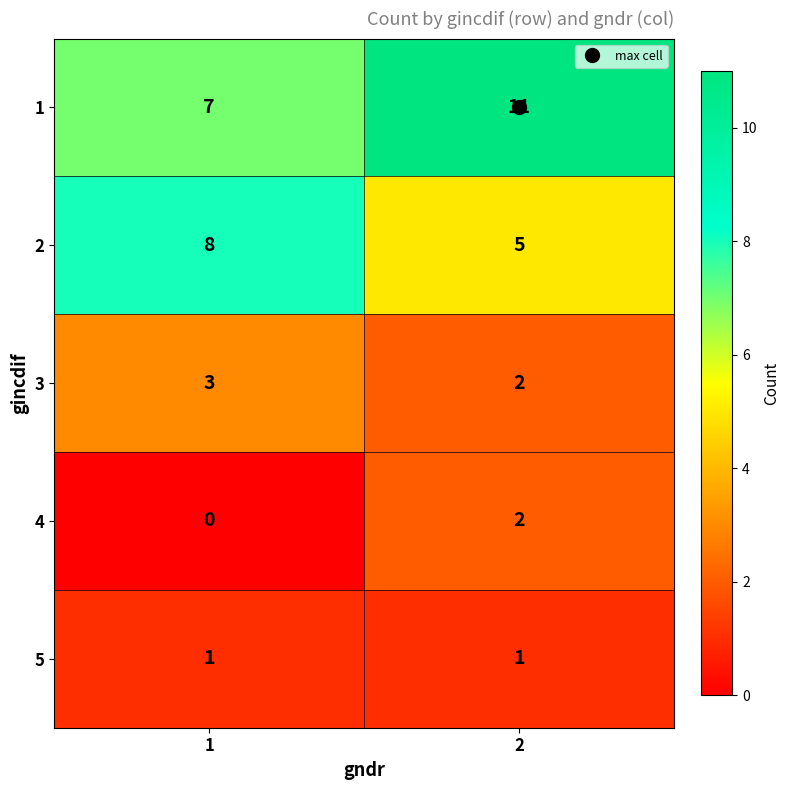

What is the difference between the maximum and minimum values in the 2 series?

3